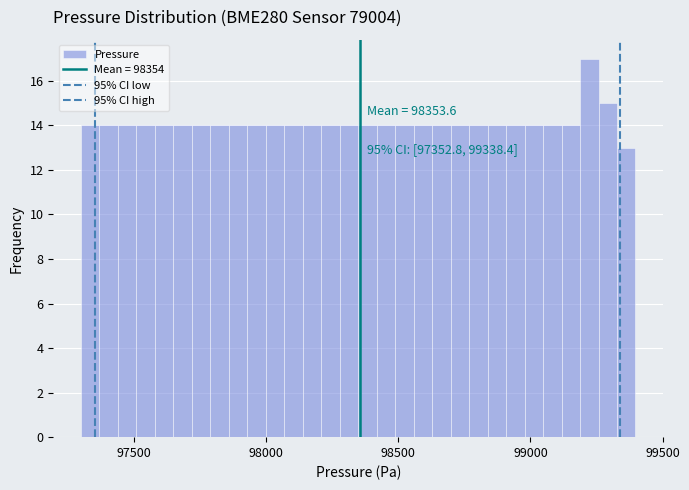

Around what value on the x-axis is the tallest bar? Give the approximate position of its centre, as read against the axis.

99200